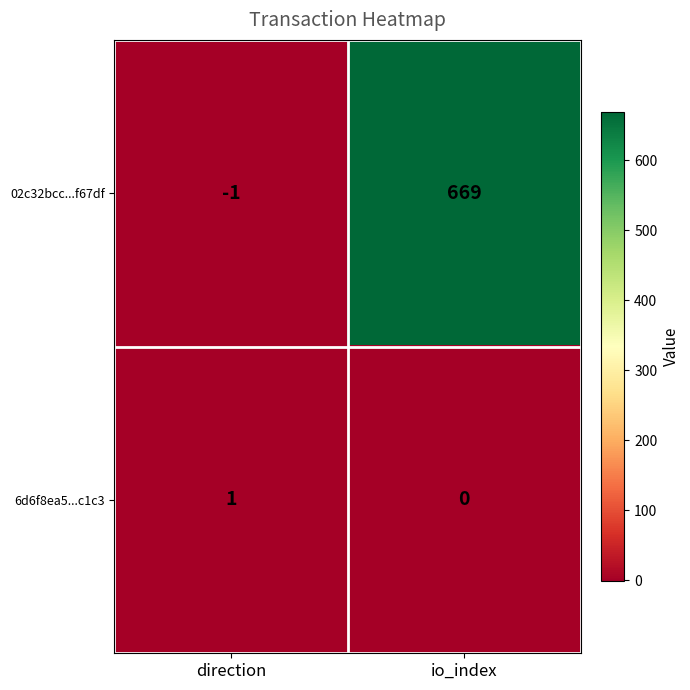

Which label corresponds to the largest value in the chart?

io_index